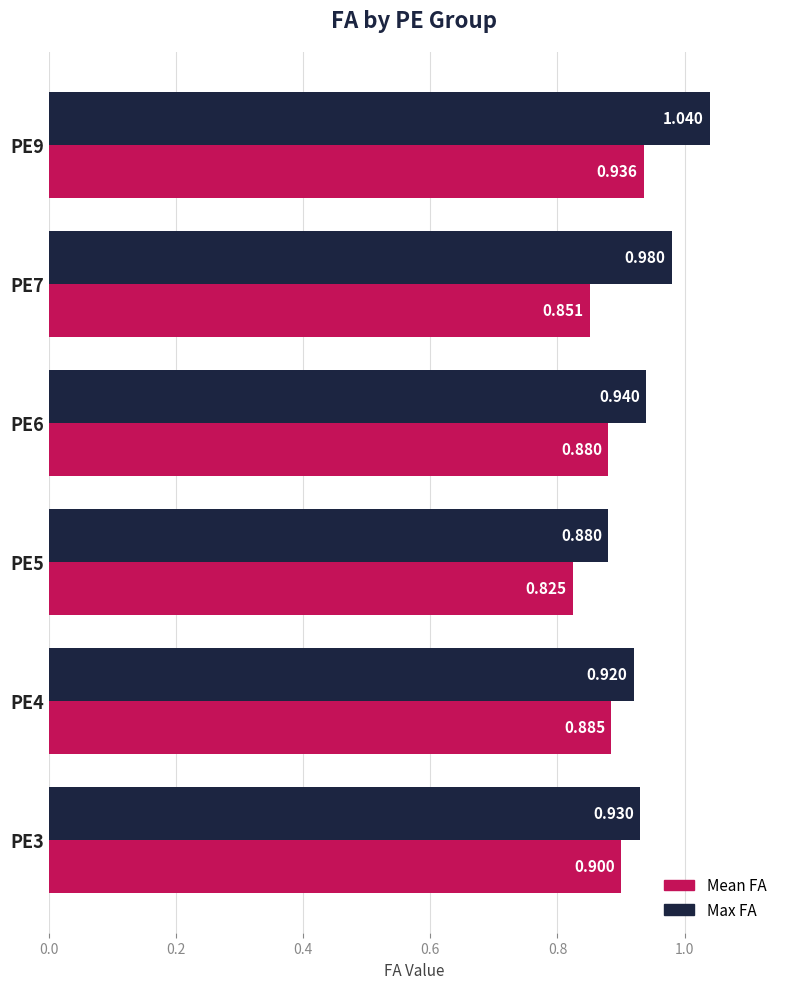

Which series has the largest total across all categories?

Max FA